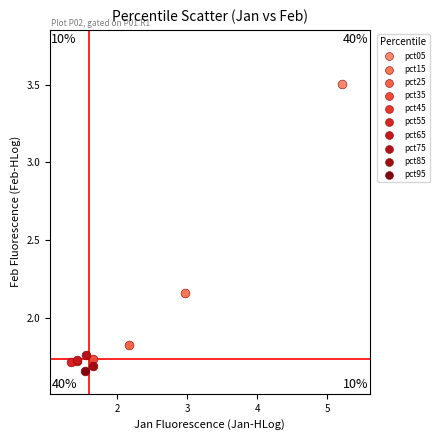

What are all the series names shown in the legend?

pct05, pct15, pct25, pct35, pct45, pct55, pct65, pct75, pct85, pct95